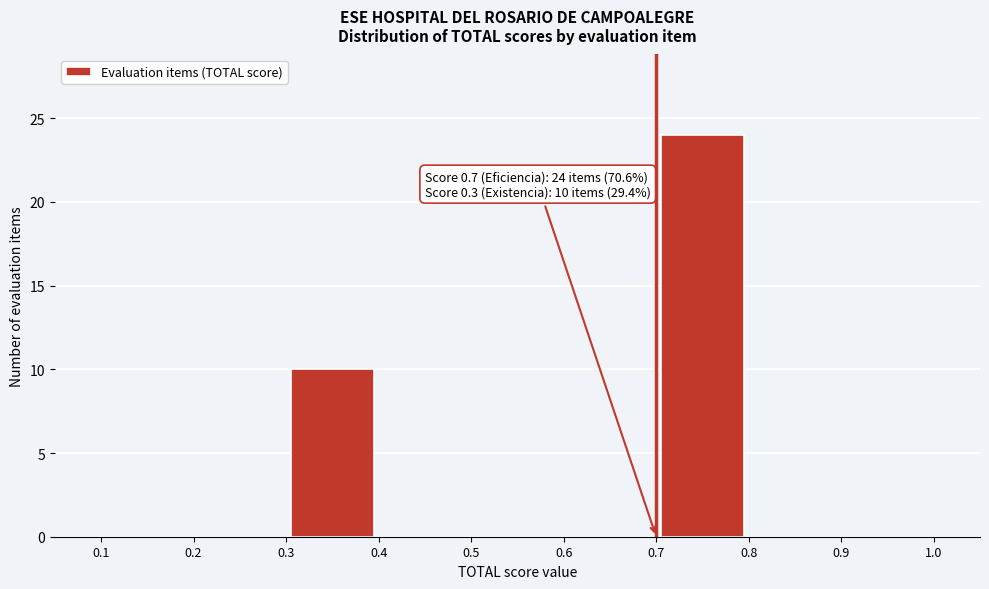

Which range on the x-axis has the tallest bar?

0.7 to 0.8